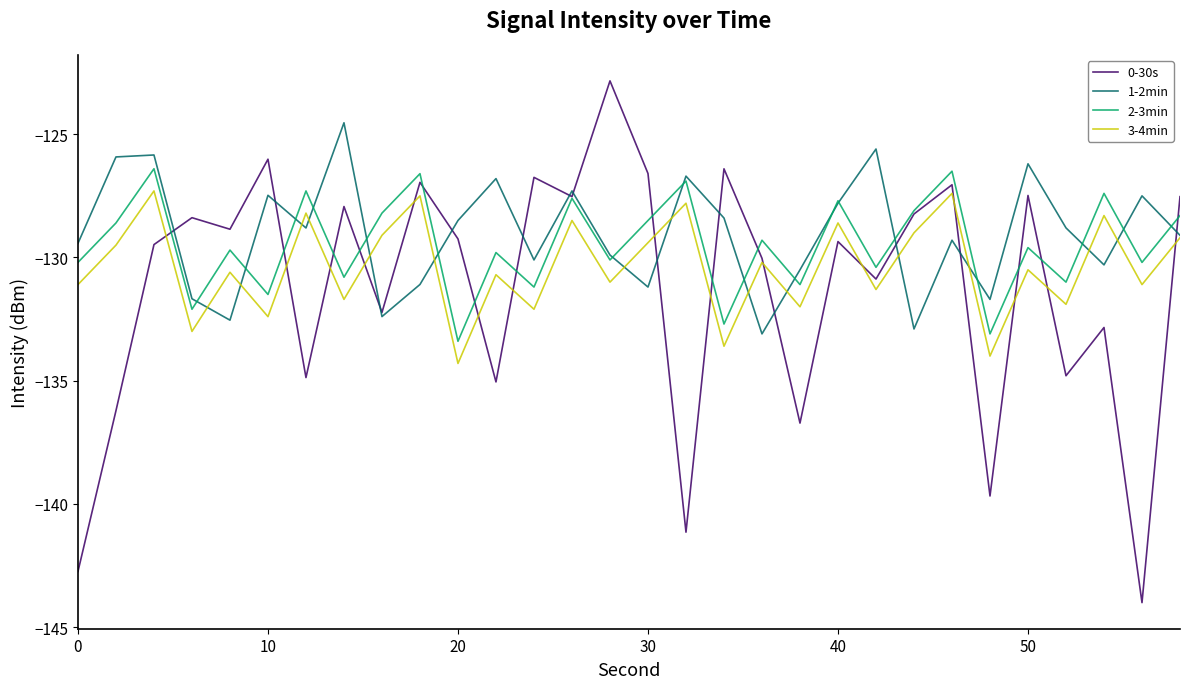

List the series in order of their peak value, highest first.

0-30s, 1-2min, 2-3min, 3-4min